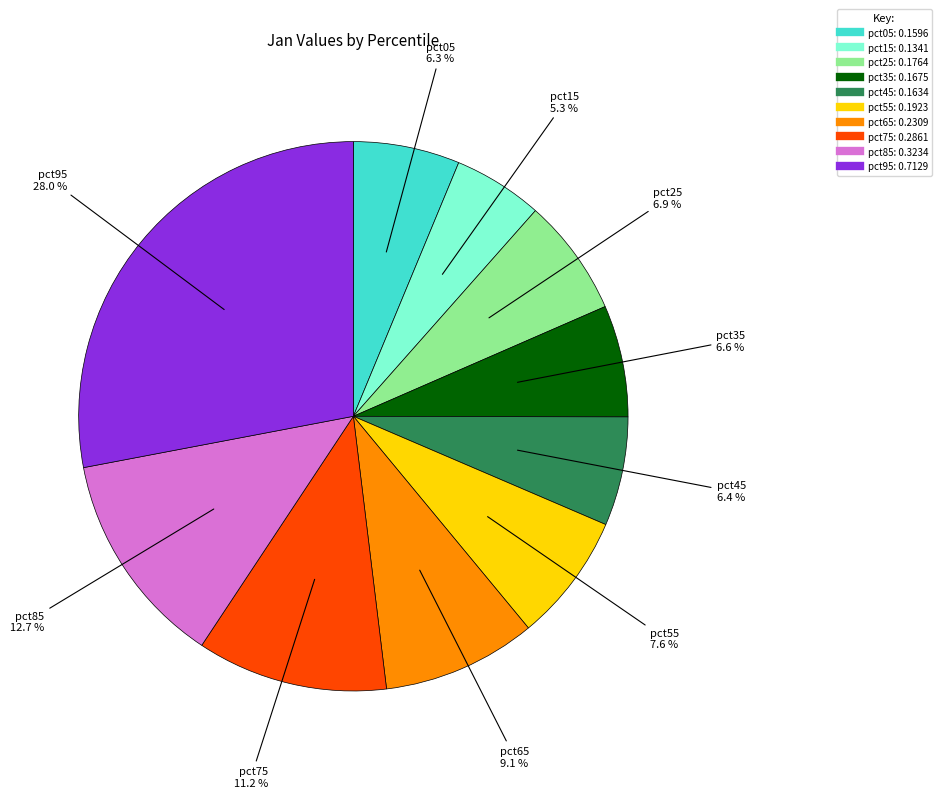

Which has a higher value, pct85 or pct75?

pct85